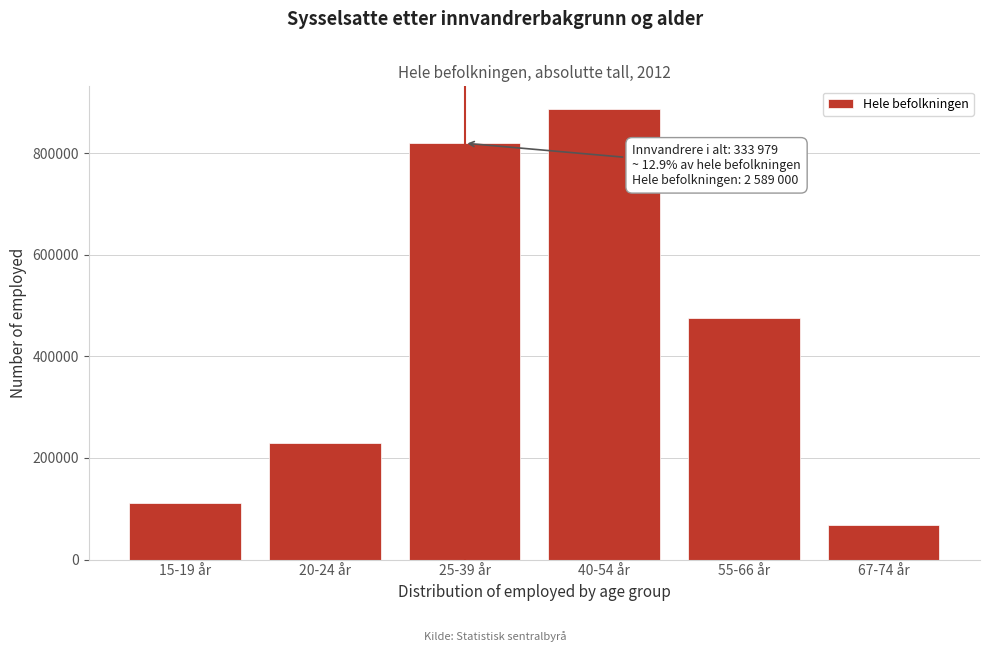

Reading left to right, transcribe all the data shown in this chart.

15-19 år=111140	20-24 år=229290	25-39 år=819347	40-54 år=886857	55-66 år=474402	67-74 år=67964